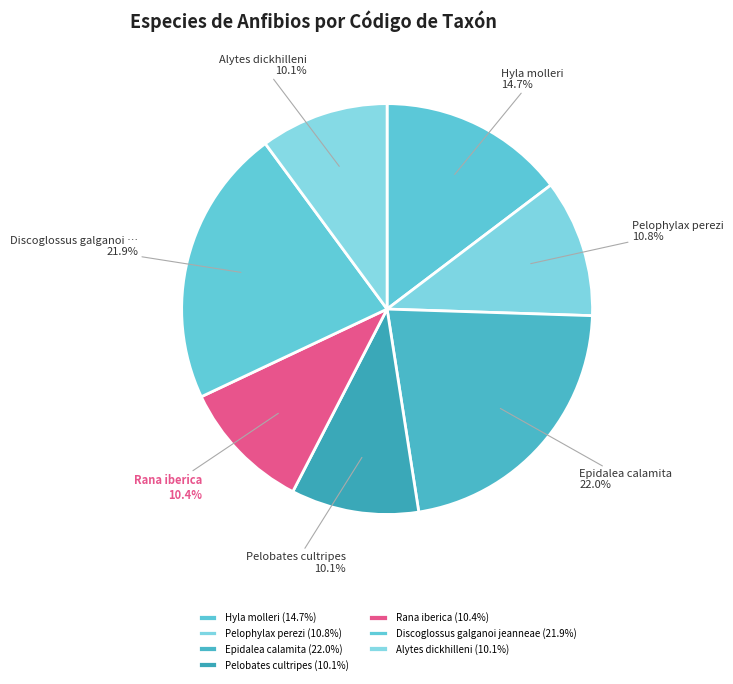

How many slices are in this pie chart?

7